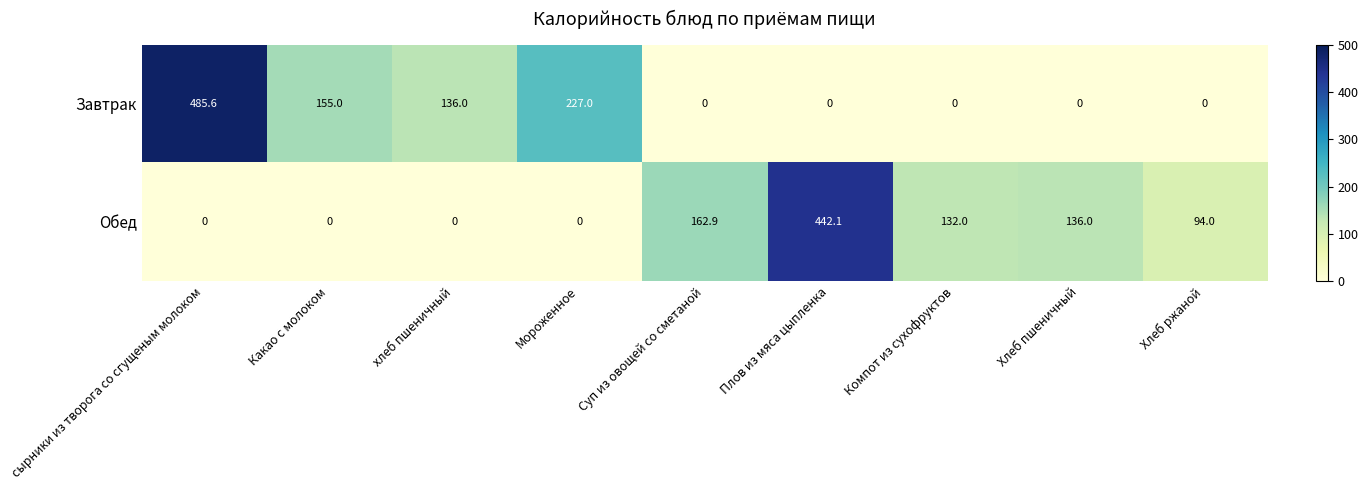

Where is Обед nearest to the value 221?

Суп из овощей со сметаной